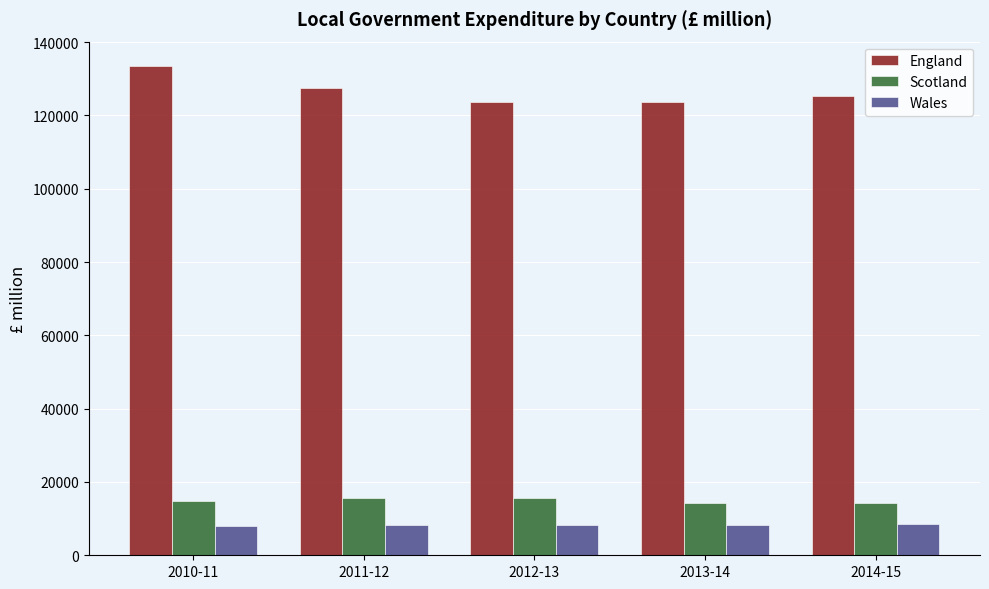

What are all the series names shown in the legend?

England, Scotland, Wales